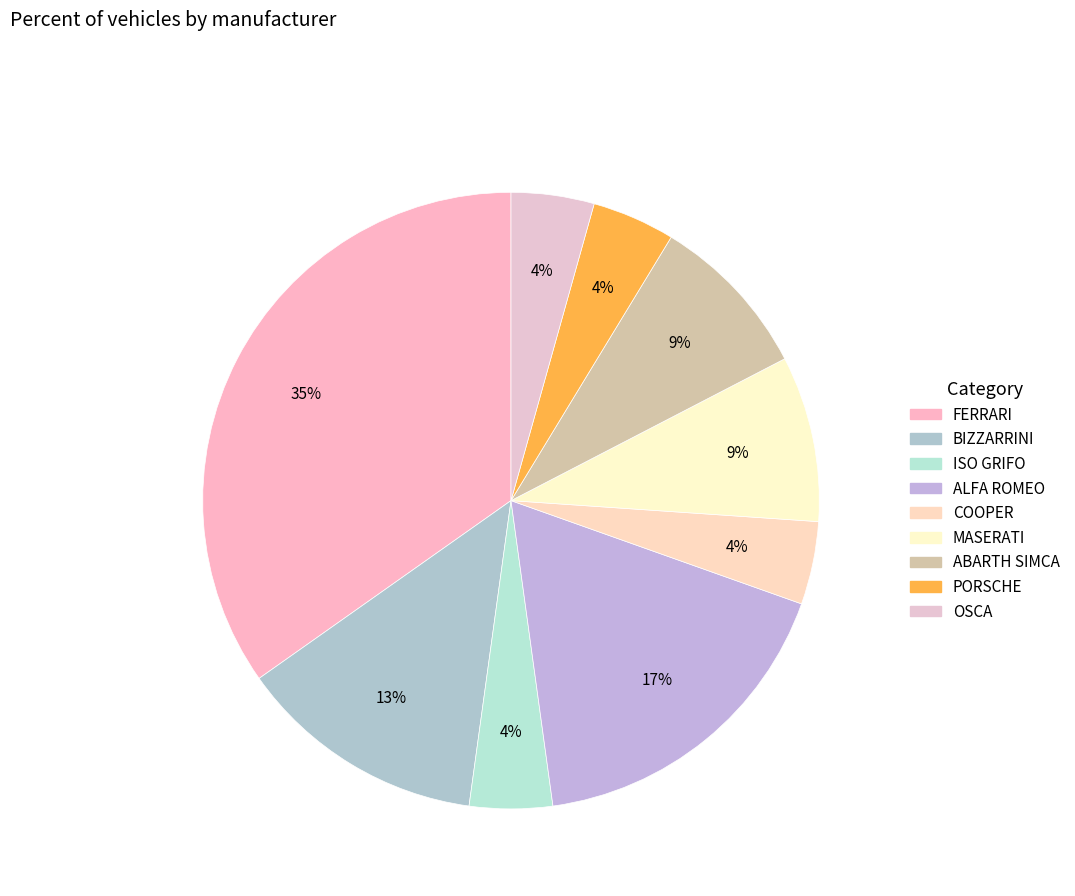

How many segments does this pie chart have?

9